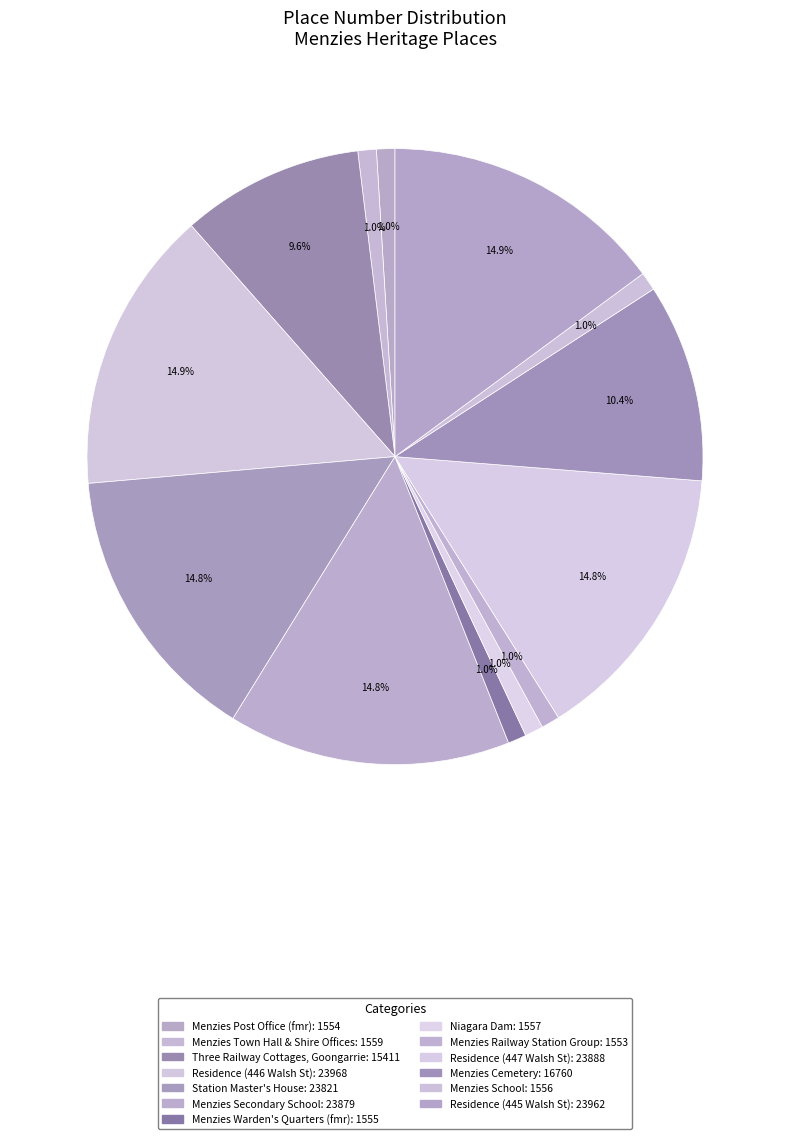

What is the largest slice in the pie chart?

Residence (446 Walsh St)